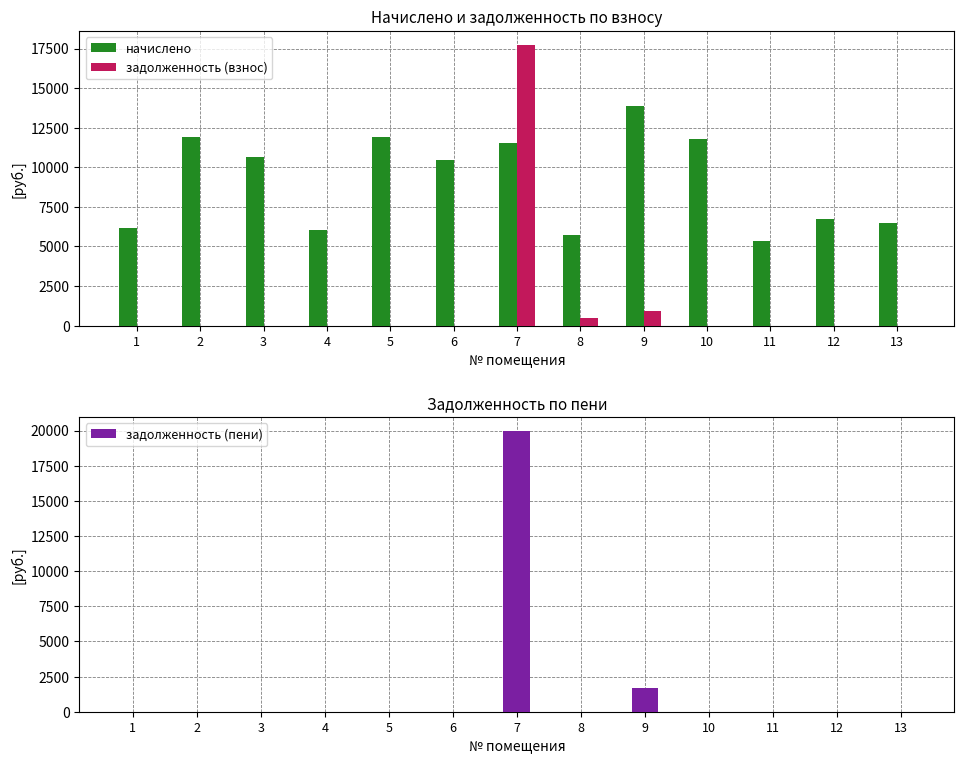

How many series are shown in this chart?

3